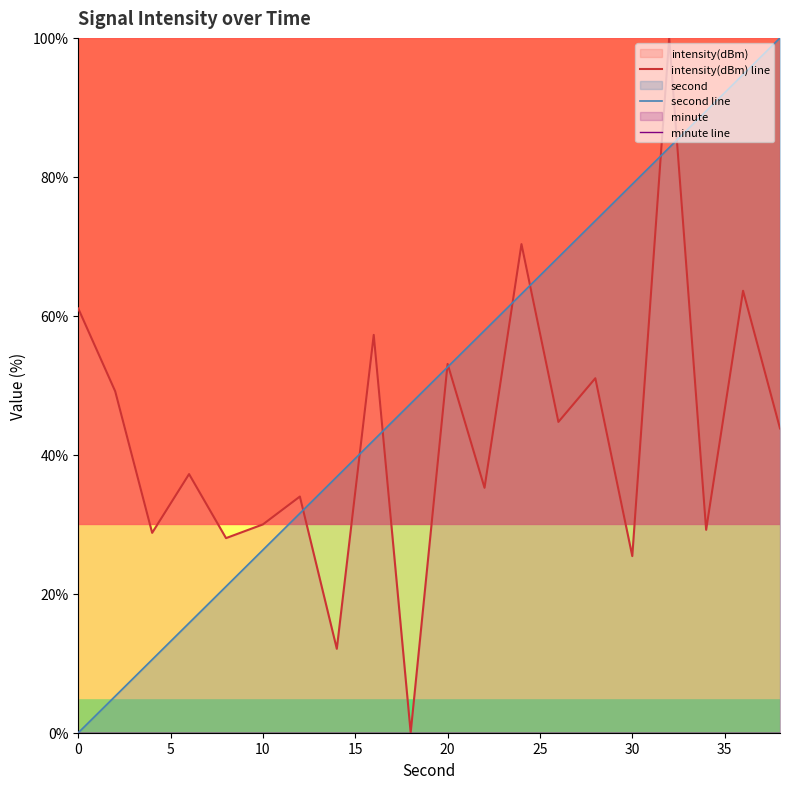

The value of second line at 10 is 26.3. True or false?

True